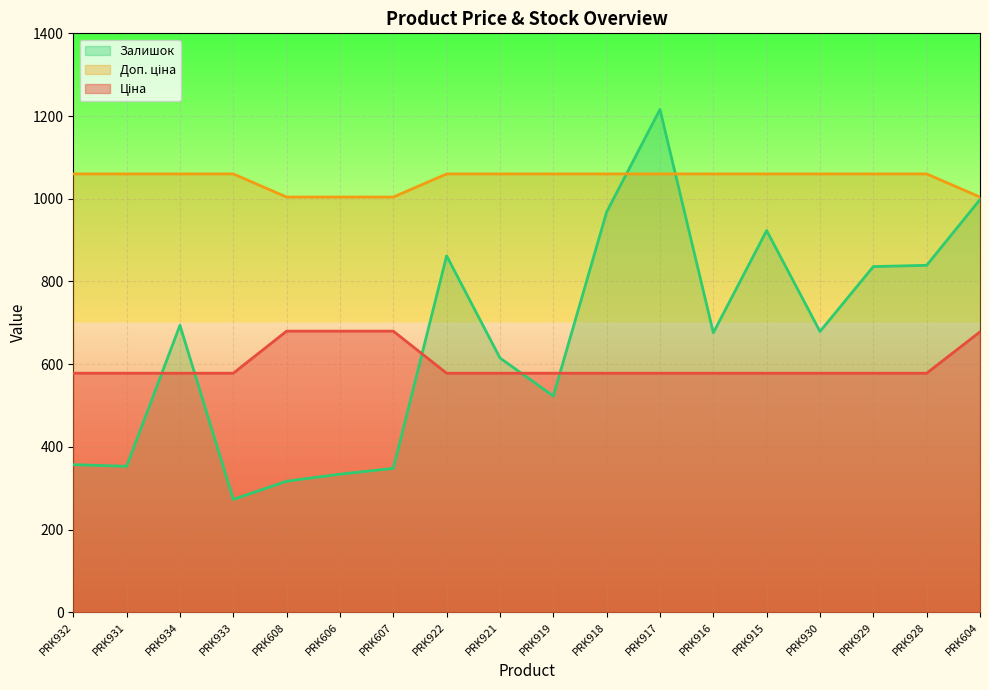

Between which two adjacent categories do Залишок and Ціна first intersect?

PRK931 and PRK934